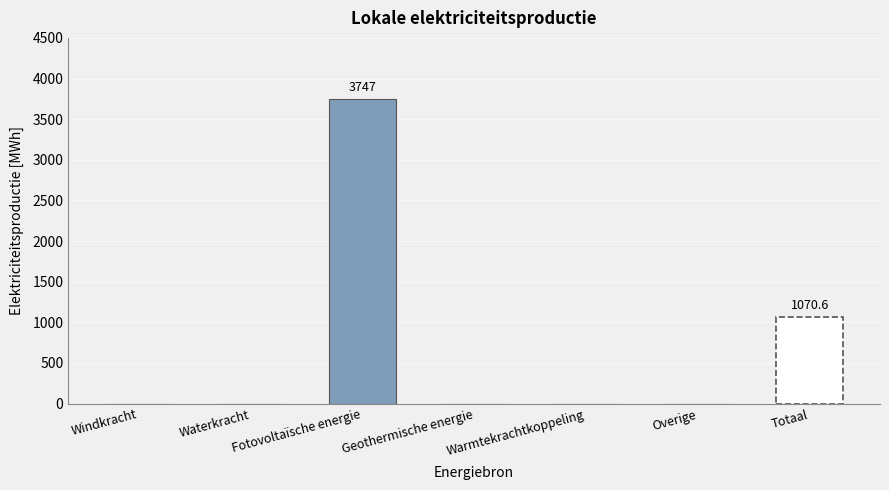

Does the chart contain any negative values?

No